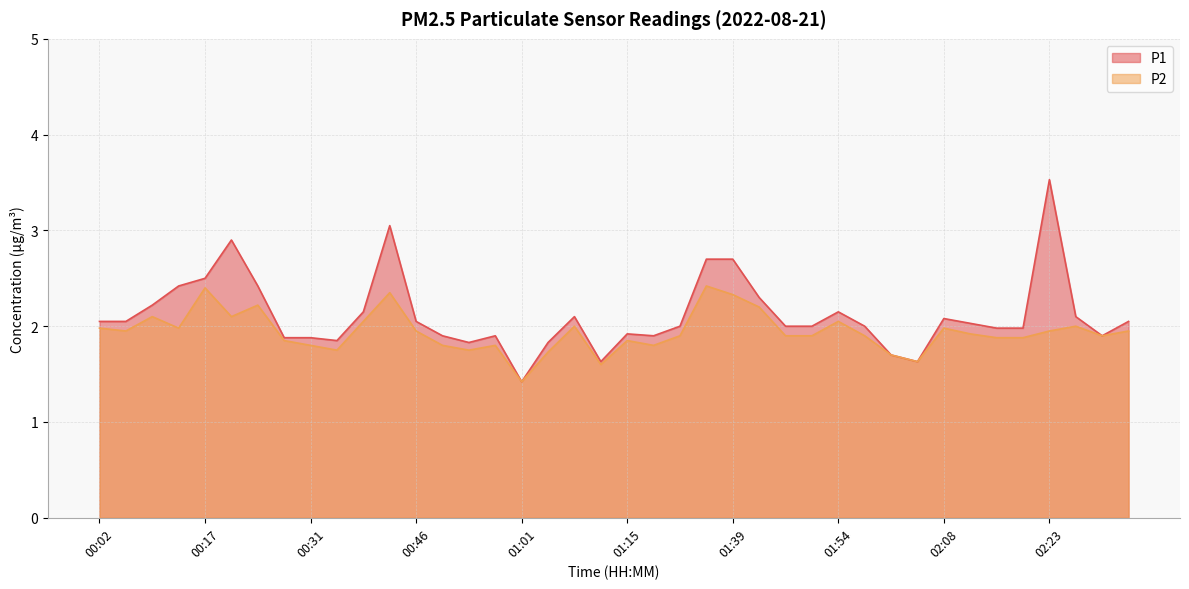

True or false: P1 and P2 intersect in this chart.

False